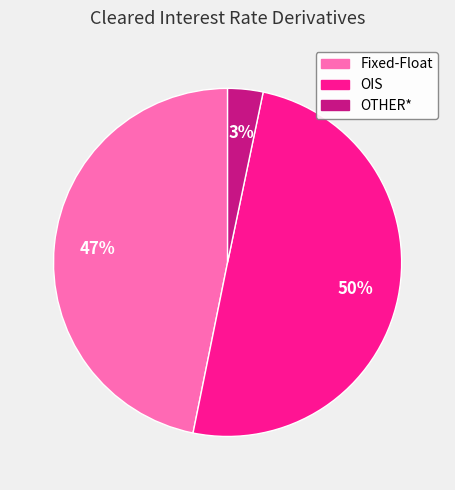

The OTHER* slice represents 3% of the pie. True or false?

True